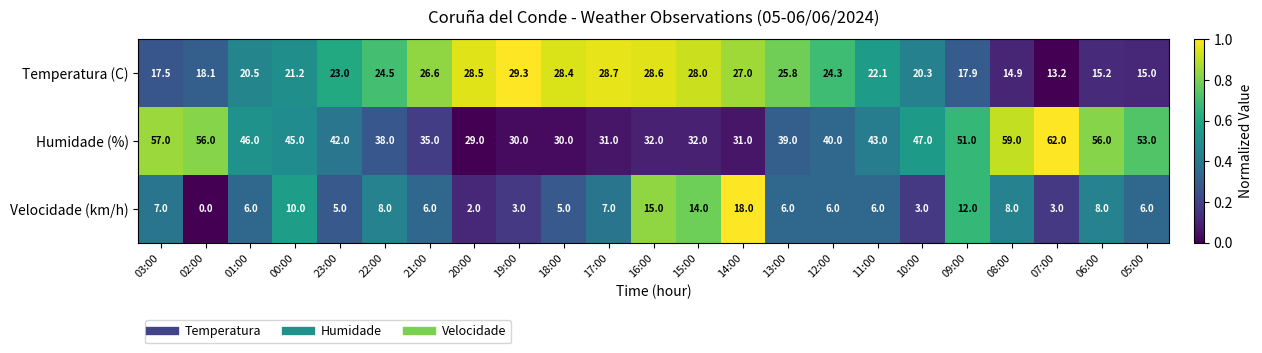

Rank the series by their maximum value, from lowest to highest.

Velocidade (km/h), Temperatura (C), Humidade (%)